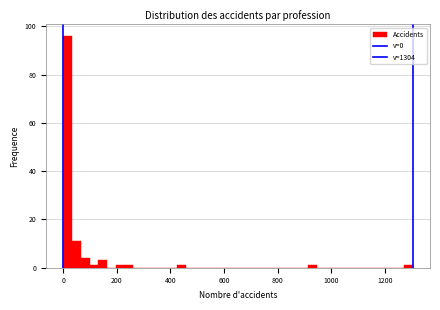

Around what value on the x-axis is the tallest bar? Give the approximate position of its centre, as read against the axis.

20